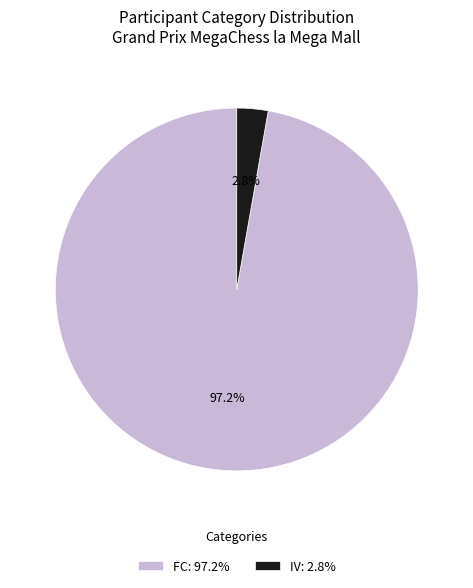

Does IV: 2.8% represent more than half of the total?

No